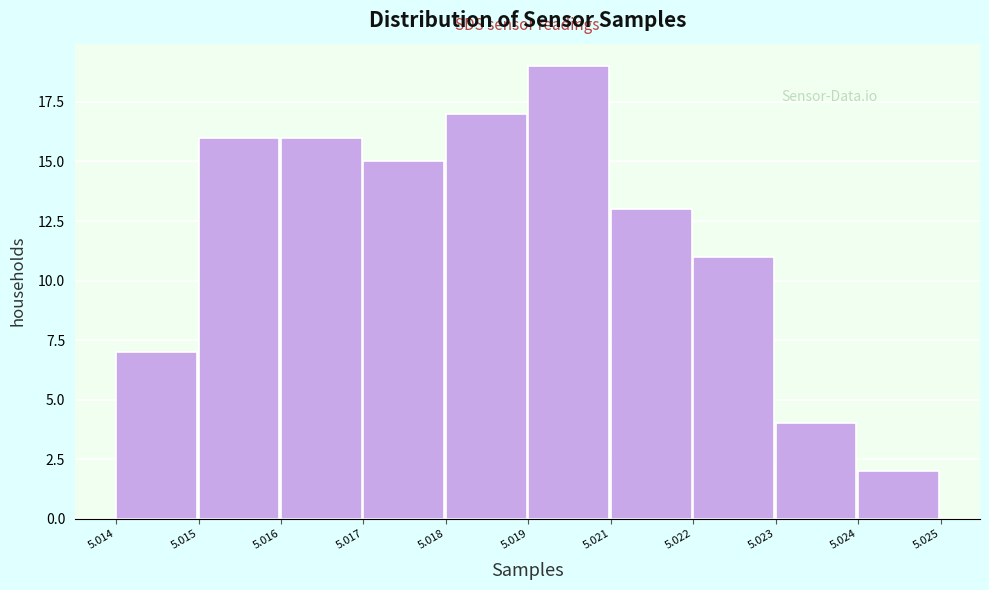

Reading right to left, extract all data points from this chart.

5.024=2	5.023=4	5.022=11	5.021=13	5.019=19	5.018=17	5.017=15	5.016=16	5.015=16	5.014=7